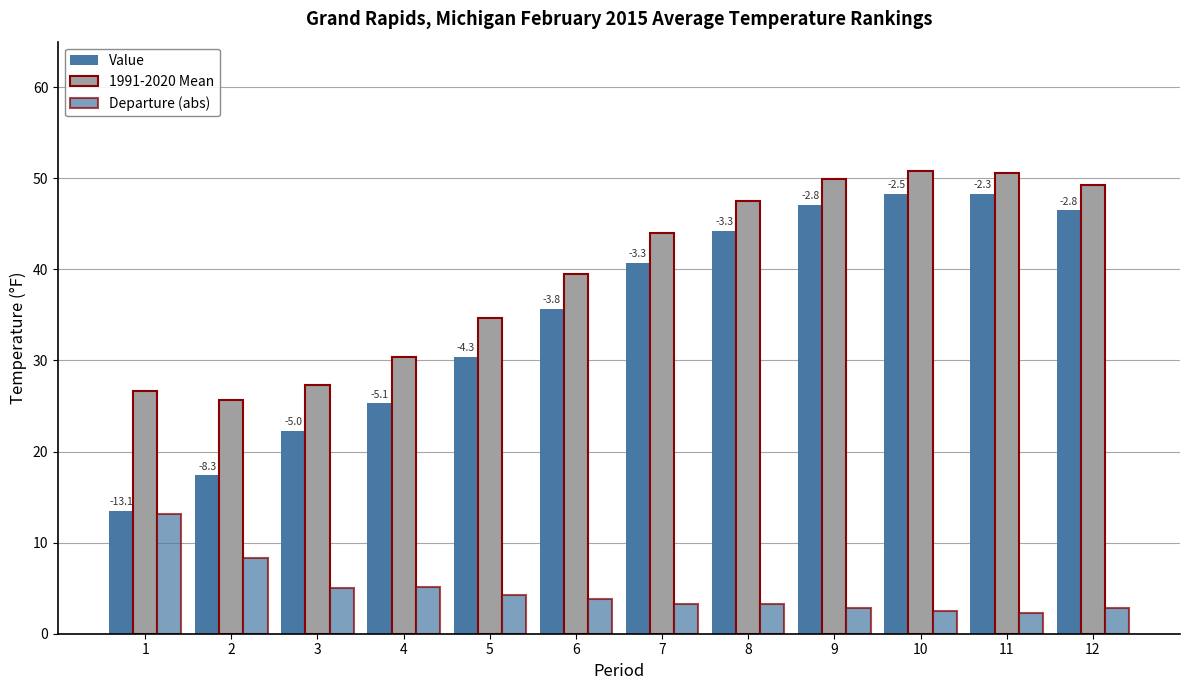

How many data points does each series have?

12